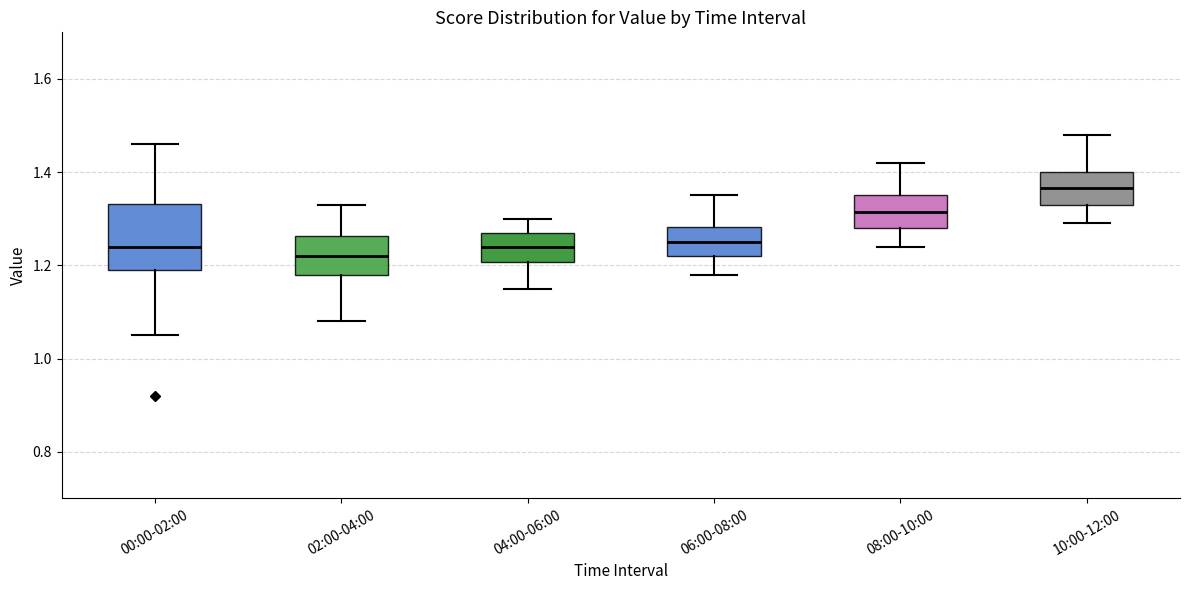

Which box has the highest median line?

10:00-12:00